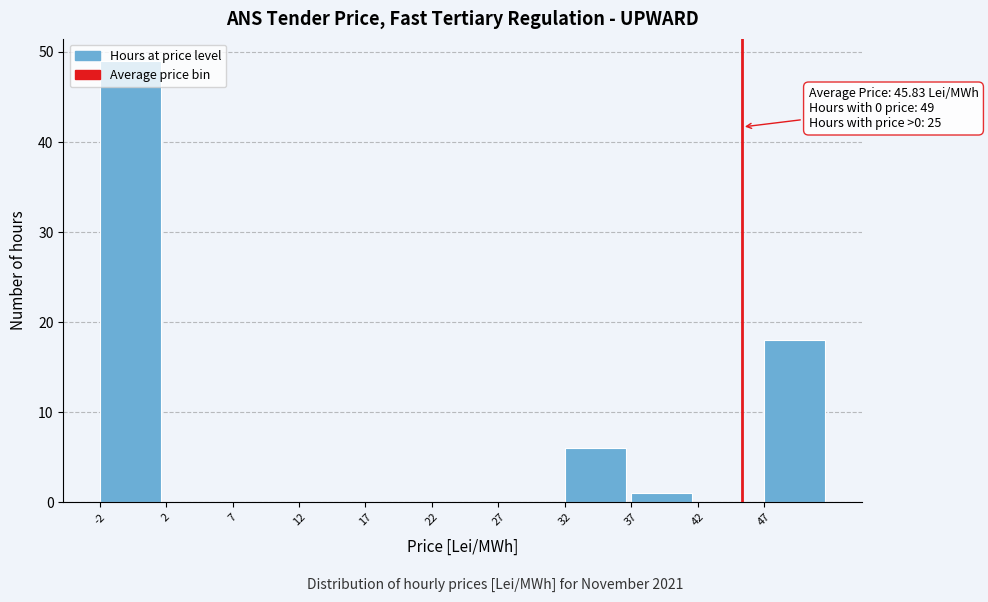

Over which range of the x-axis is the bar tallest?

-2.5 to 2.5